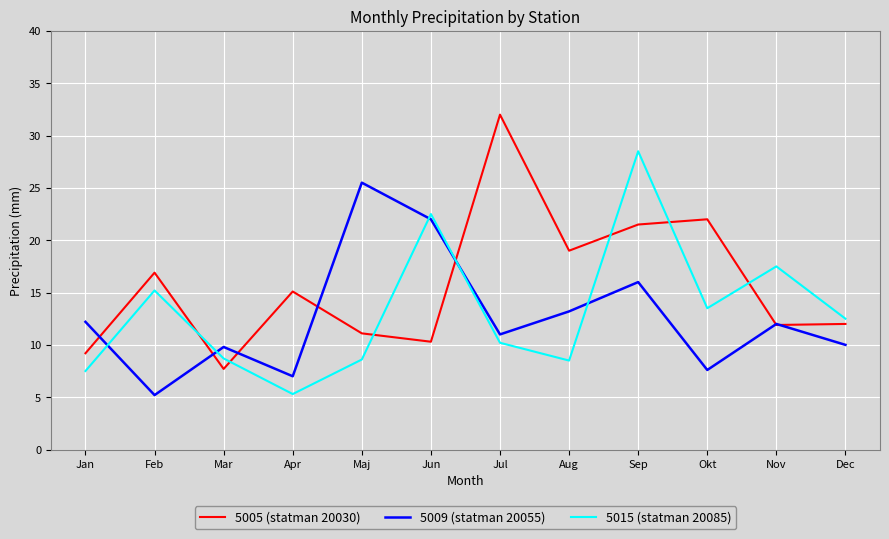

What is the lowest value of the 5015 (statman 20085) series?

5.3